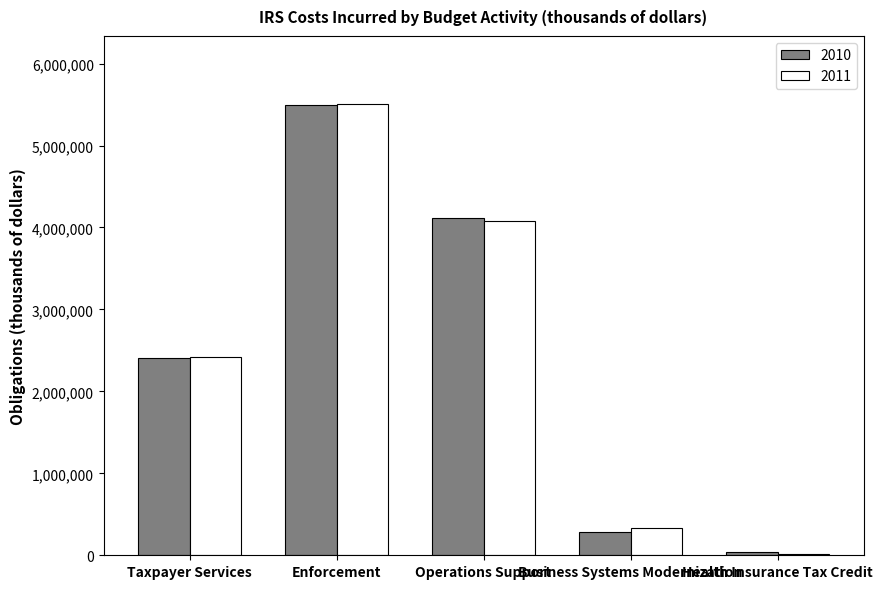

Reading left to right, what are all the values shown in this chart?

2010: Taxpayer Services=2408387	Enforcement=5497476	Operations Support=4121056	Business Systems Modernization=284403	Health Insurance Tax Credit=42022
2011: Taxpayer Services=2415557	Enforcement=5510732	Operations Support=4081816	Business Systems Modernization=335292	Health Insurance Tax Credit=15480